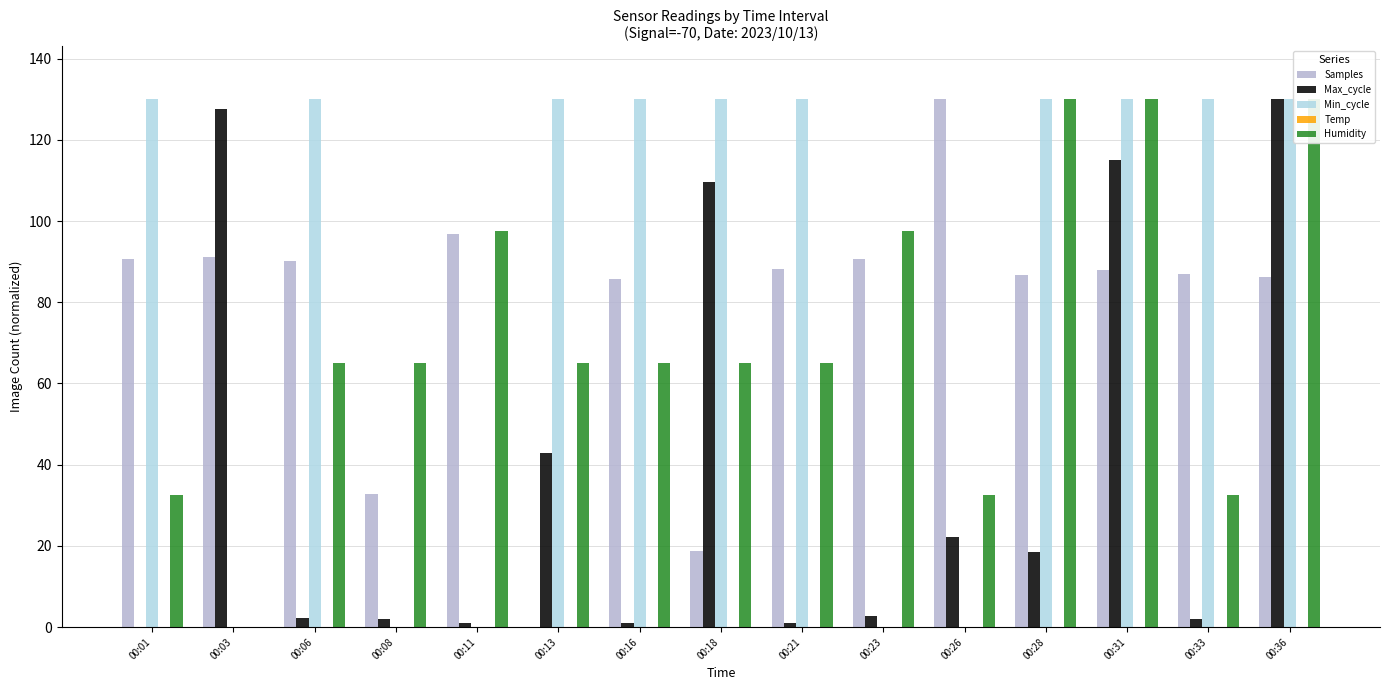

At how many categories does at least one series exceed 24?

15